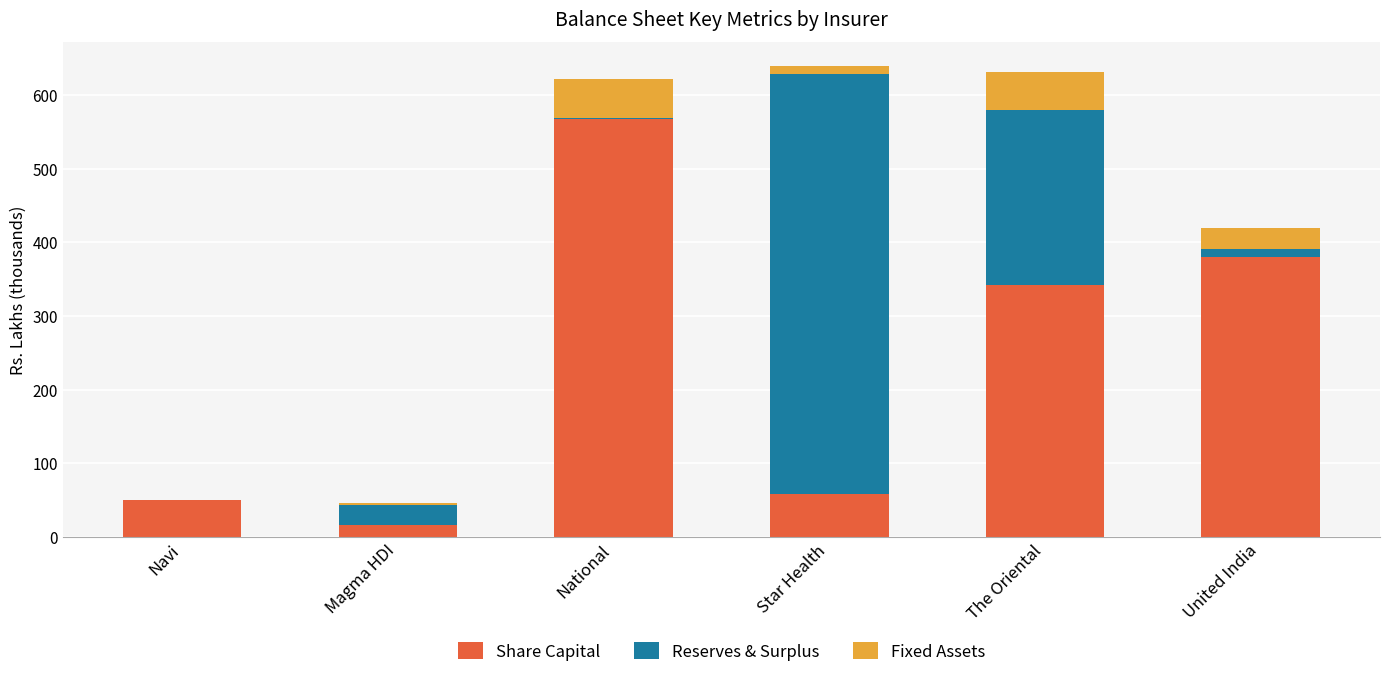

What is the total value across all series at Magma HDI?

45.9